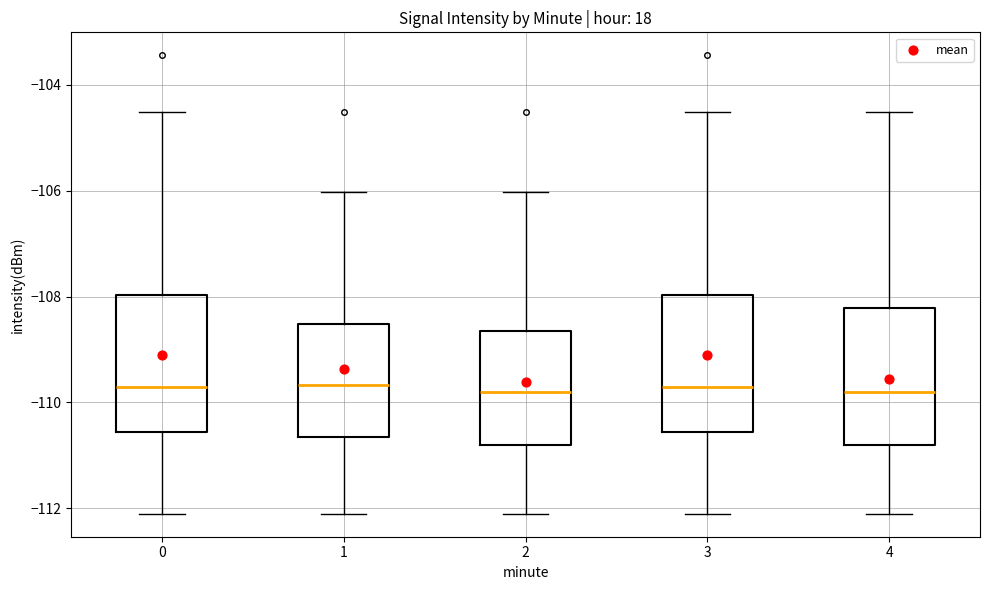

Reading left to right, transcribe this box plot: for each box, give where its median line is, the range the box spans, and where its two whiskers end, as read against the y-axis. The values are not printed on the chart, so give them approximately, as read against the axis.

0: median -109.8, box -110.6 to -108.0, whiskers -112.2 to -104.6
1: median -109.6, box -110.6 to -108.6, whiskers -112.2 to -106.0
2: median -109.8, box -110.8 to -108.6, whiskers -112.2 to -106.0
3: median -109.8, box -110.6 to -108.0, whiskers -112.2 to -104.6
4: median -109.8, box -110.8 to -108.2, whiskers -112.2 to -104.6